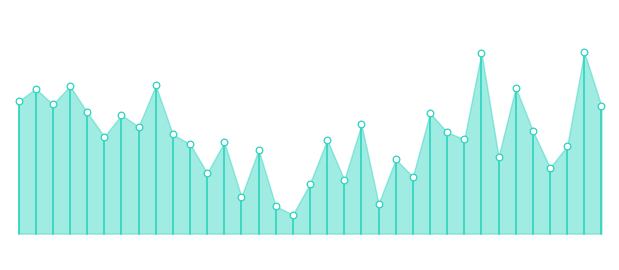

Approximately how many times larger is the value at 49477 compared to 49496?

1.0